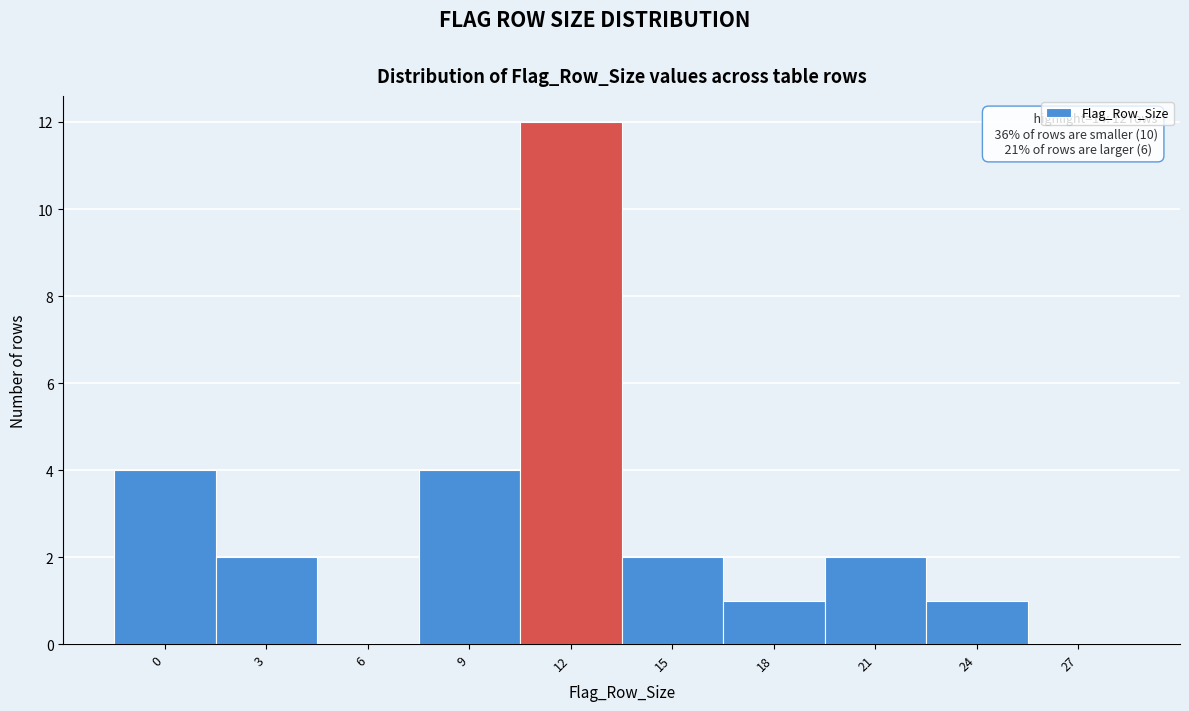

Reading right to left, list all the values displayed in this chart.

27=0	24=1	21=2	18=1	15=2	12=12	9=4	6=0	3=2	0=4